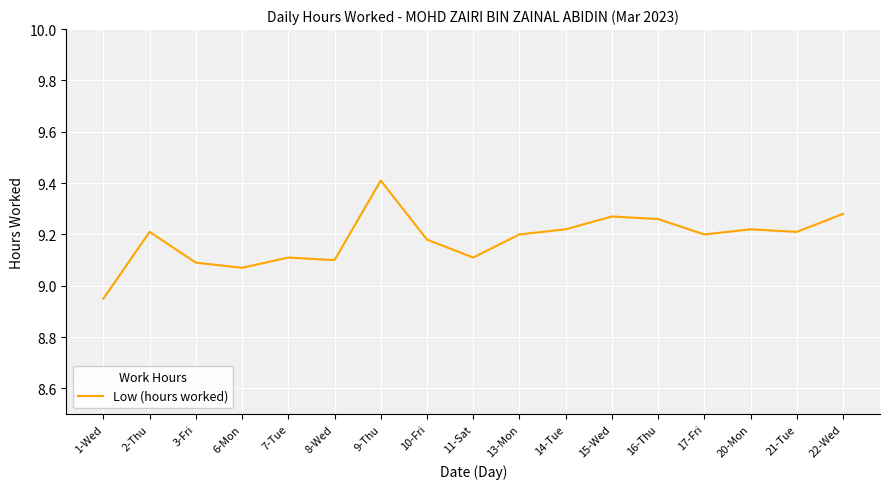

Which has a higher value, 17-Fri or 22-Wed?

22-Wed